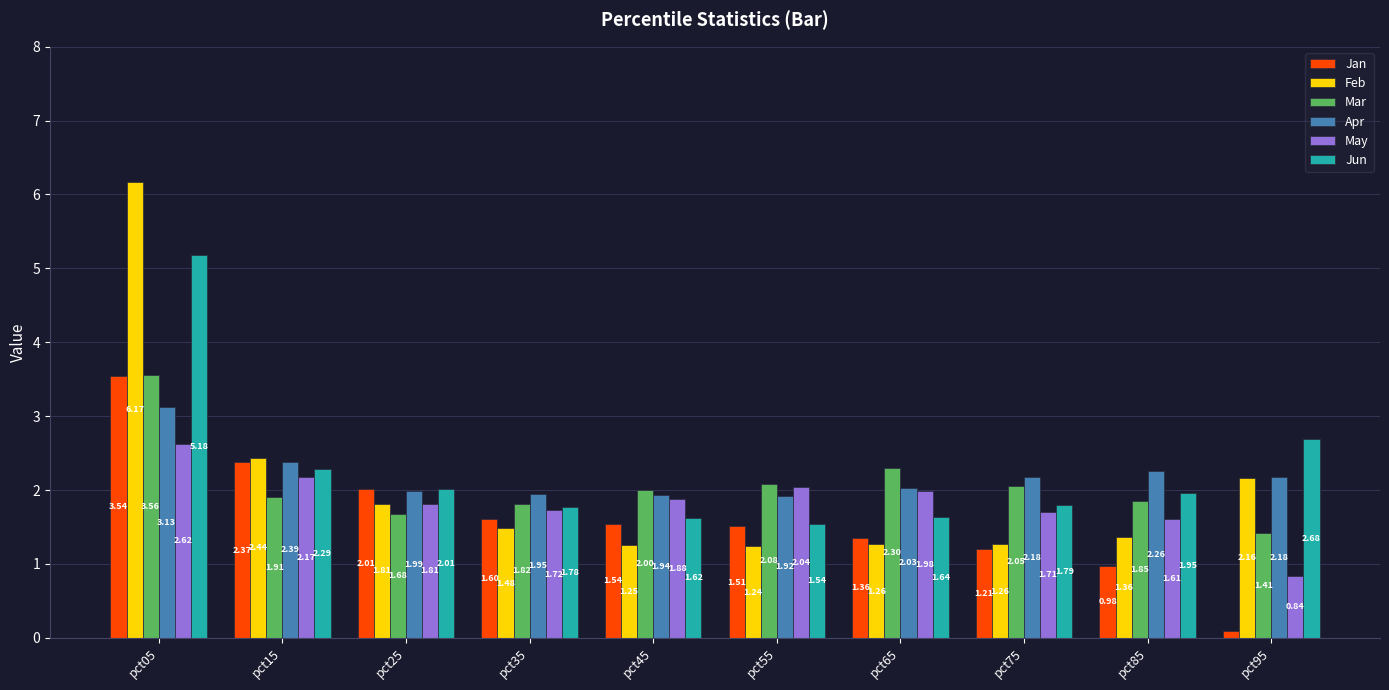

Which series changed the most between pct25 and pct55?

Feb